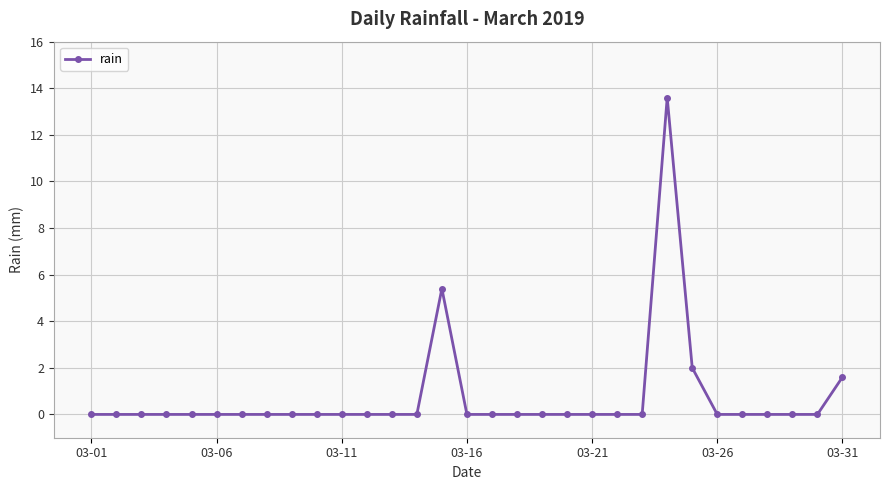

True or false: the data has more than 0 interior local peaks.

True